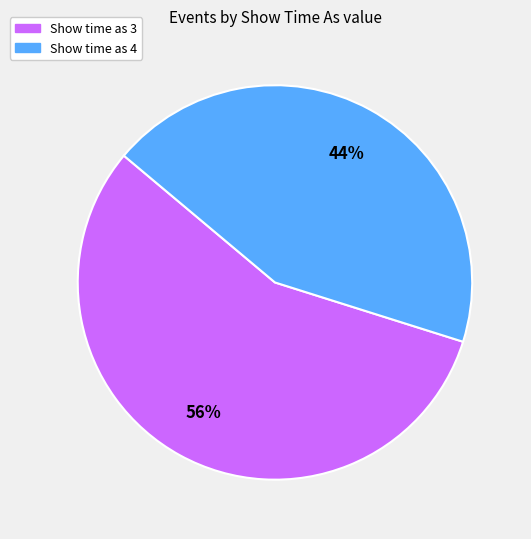

Is there any slice that represents more than half of the pie?

Yes